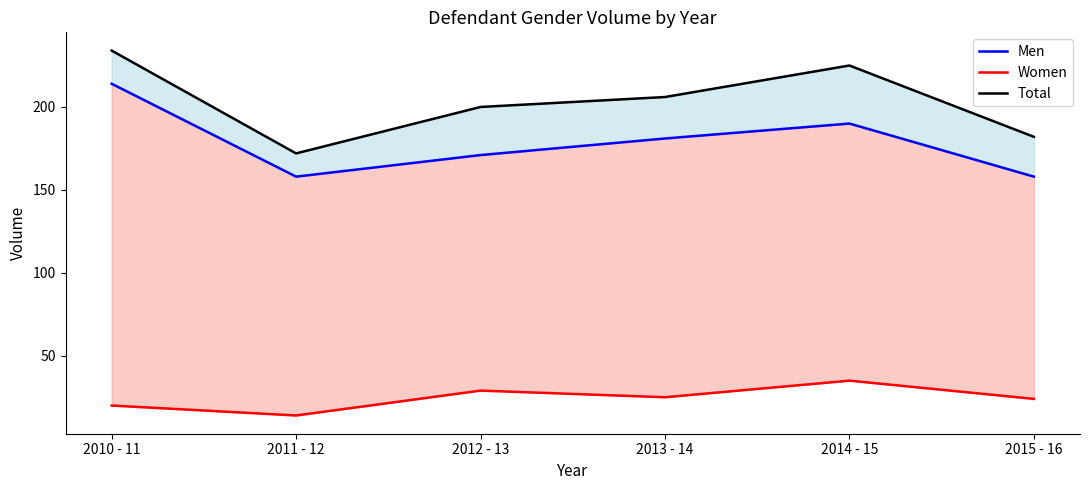

What is the sum of all Men values?

1072